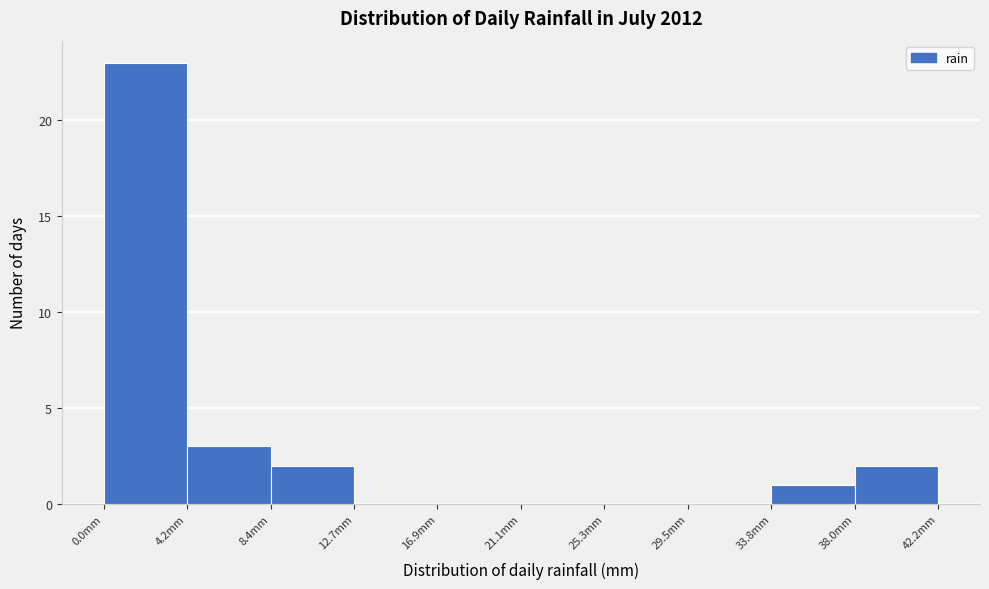

Reading left to right, transcribe this chart: for each bar, give the range it covers on the x-axis and its height. Neither the bar edges nor the heights are printed on the chart, so give them approximately, as read against the axes.

0.0 to 4.0: 23
4.0 to 8.5: 3
8.5 to 12.5: 2
12.5 to 17.0: 0
17.0 to 21.0: 0
21.0 to 25.5: 0
25.5 to 29.5: 0
29.5 to 34.0: 0
34.0 to 38.0: 1
38.0 to 42.0: 2